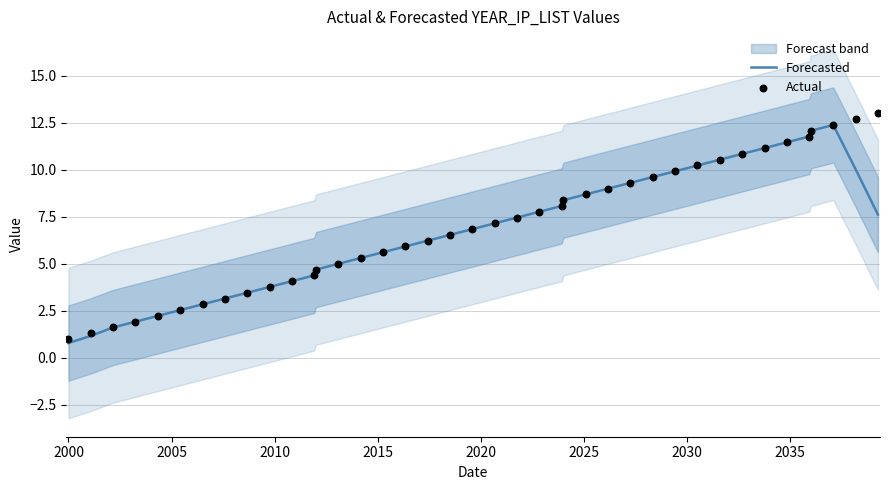

Which series contains the lowest Y value?

Forecasted